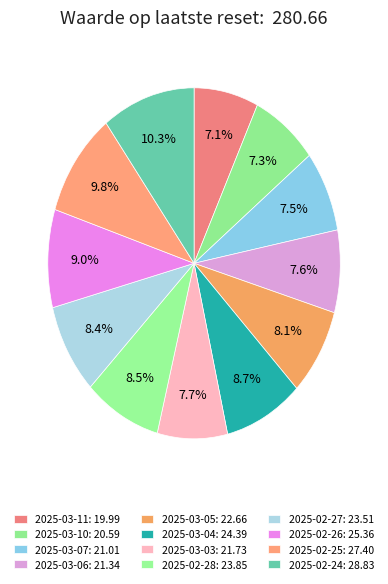

How many slices are in this pie chart?

12